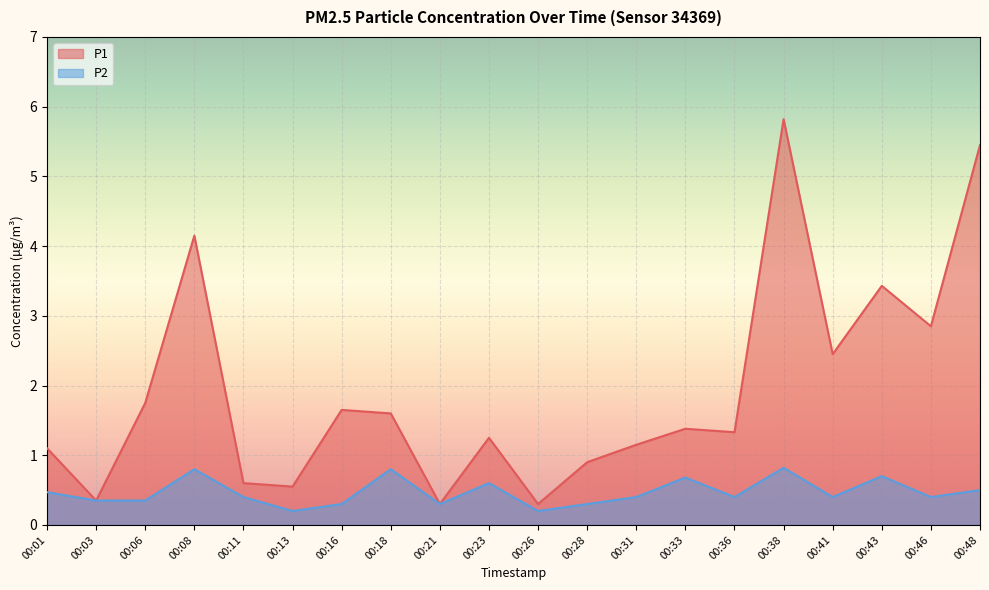

True or false: P1 has a value of 0.7 at 00:16.

False